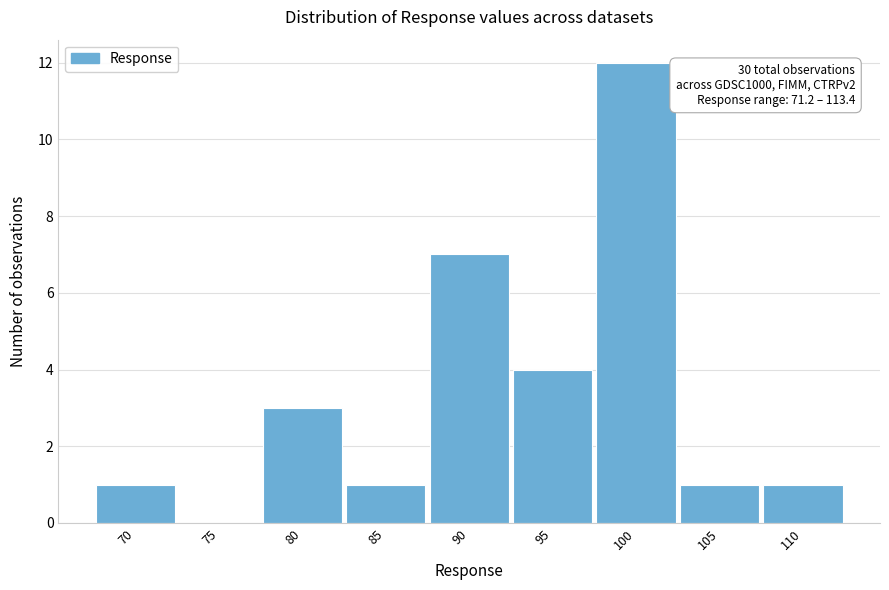

Reading left to right, transcribe all the data shown in this chart.

70=1	75=0	80=3	85=1	90=7	95=4	100=12	105=1	110=1